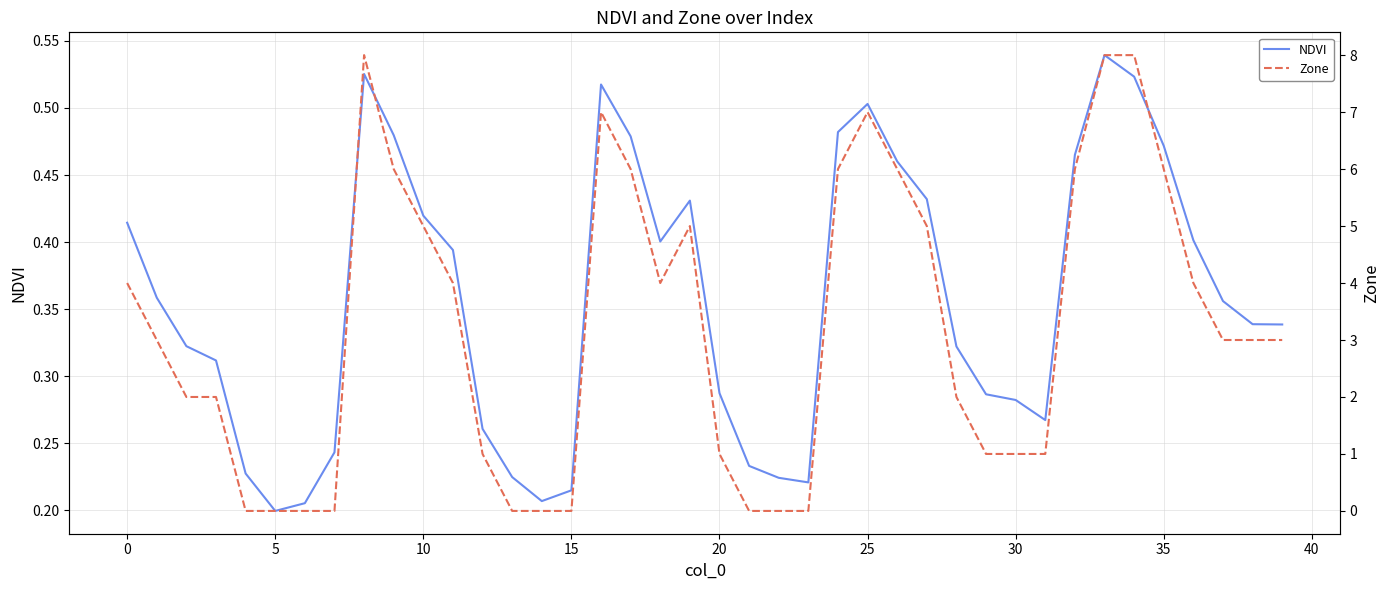

At which category is the sum across all series the highest?

33